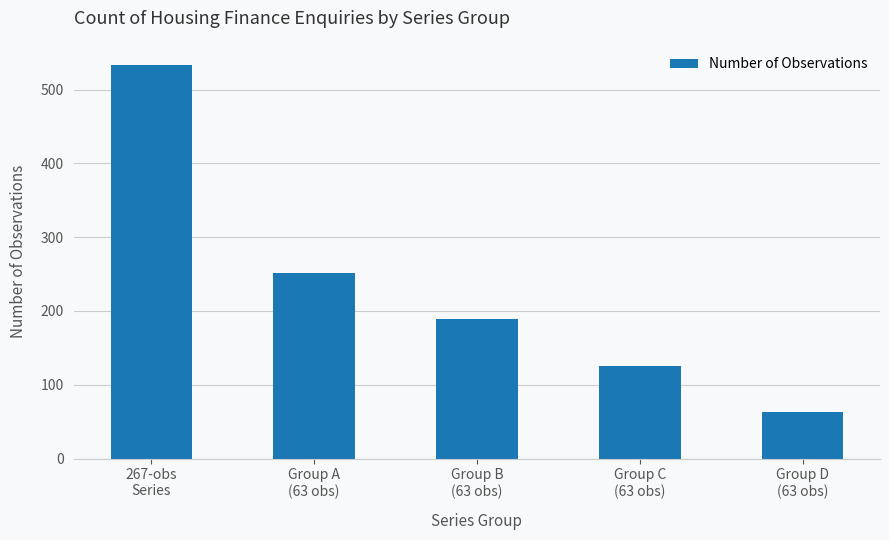

Count the values in the range 126 to 252.

3